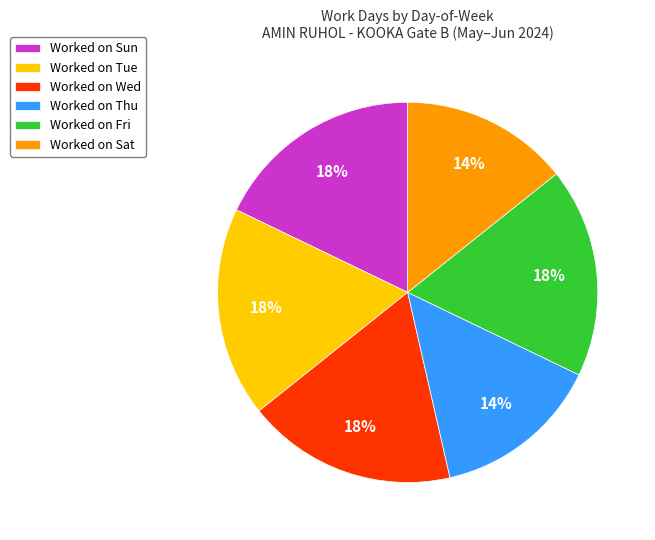

Is there any slice that represents more than half of the pie?

No